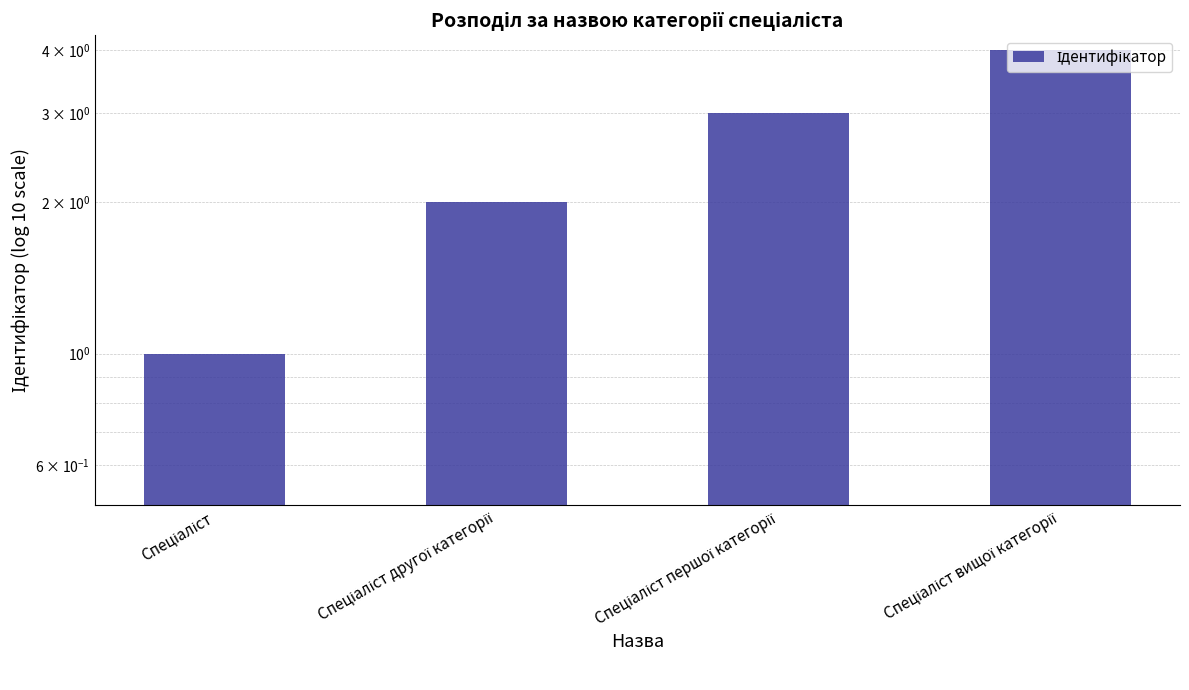

Rank the categories by value from highest to lowest.

Спеціаліст вищої категорії, Спеціаліст першої категорії, Спеціаліст другої категорії, Спеціаліст